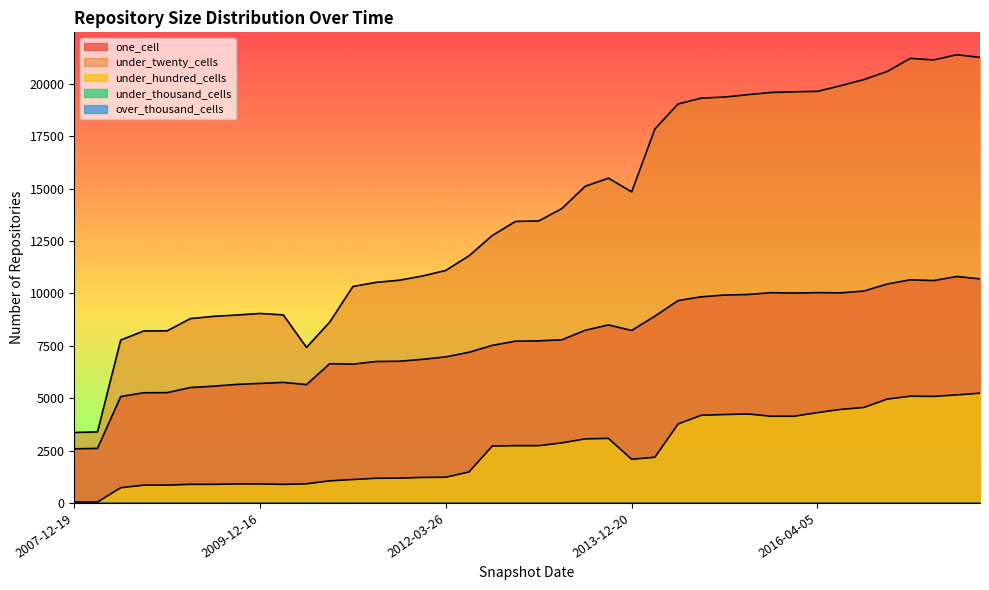

How many values in the under_hundred_cells series are below 2714?

20